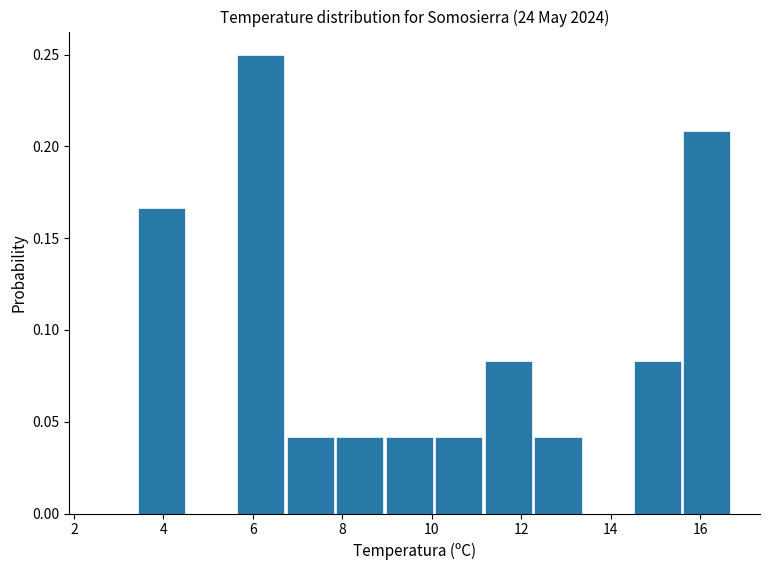

Reading left to right, transcribe this chart: for each bar, give the range it covers on the x-axis and its height. Neither the bar edges nor the heights are printed on the chart, so give them approximately, as read against the axes.

3.4 to 4.6: 0.165
4.6 to 5.6: 0
5.6 to 6.8: 0.250
6.8 to 7.8: 0.040
7.8 to 9.0: 0.040
9.0 to 10.0: 0.040
10.0 to 11.2: 0.040
11.2 to 12.2: 0.085
12.2 to 13.4: 0.040
13.4 to 14.4: 0
14.4 to 15.6: 0.085
15.6 to 16.8: 0.210